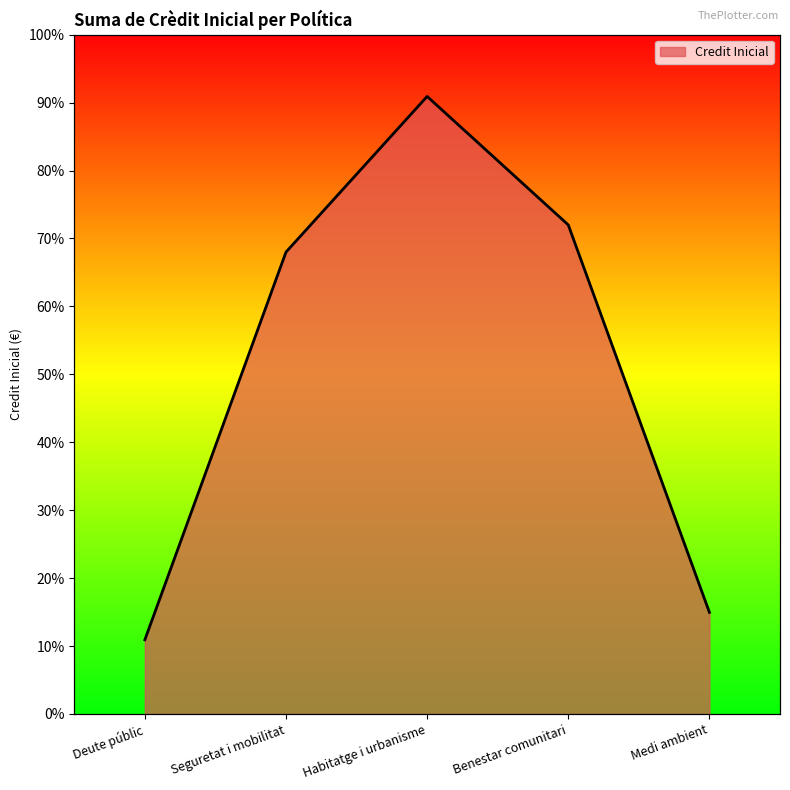

How many lines are shown in the chart?

1